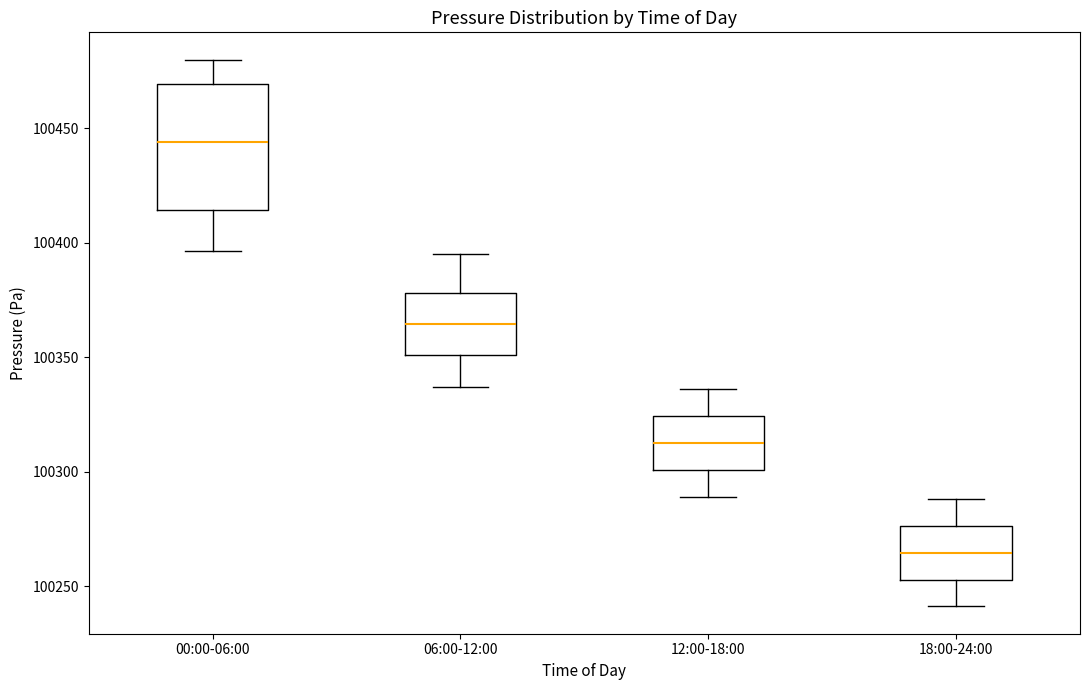

Reading left to right, read every box against the y-axis: the position of its median line, the range the box covers, and the ends of its whiskers. The values are not printed on the chart, so give them approximately, as read against the axis.

00:00-06:00: median 100445, box 100415 to 100470, whiskers 100395 to 100480
06:00-12:00: median 100365, box 100350 to 100380, whiskers 100335 to 100395
12:00-18:00: median 100315, box 100300 to 100325, whiskers 100290 to 100335
18:00-24:00: median 100265, box 100255 to 100275, whiskers 100240 to 100290